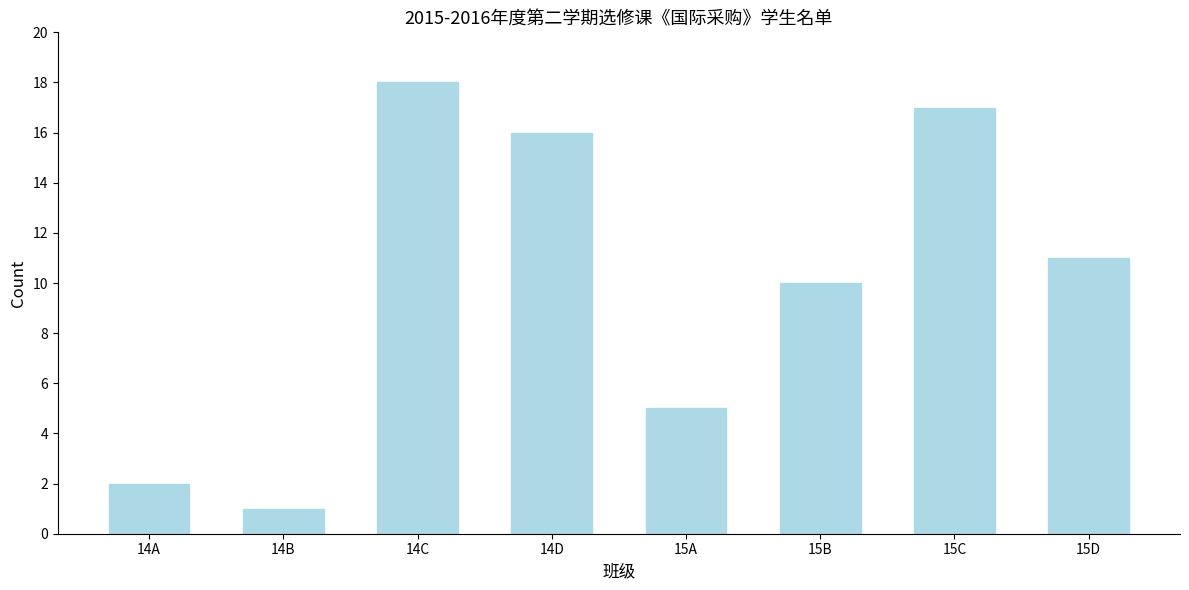

Reading right to left, extract all data points from this chart.

15D=11	15C=17	15B=10	15A=5	14D=16	14C=18	14B=1	14A=2